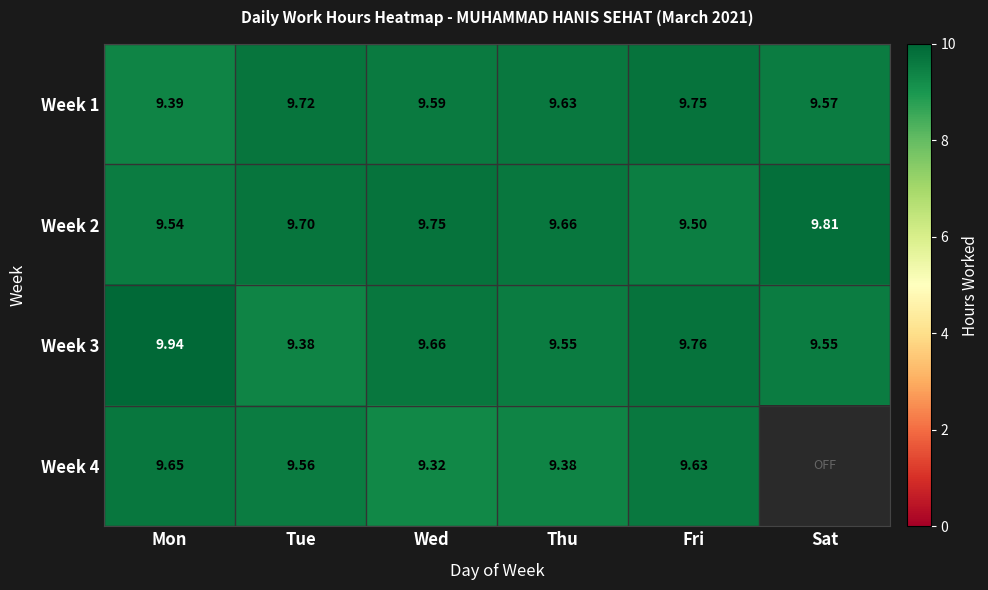

Rank the categories by Week 1 value from highest to lowest.

Fri, Tue, Thu, Wed, Sat, Mon